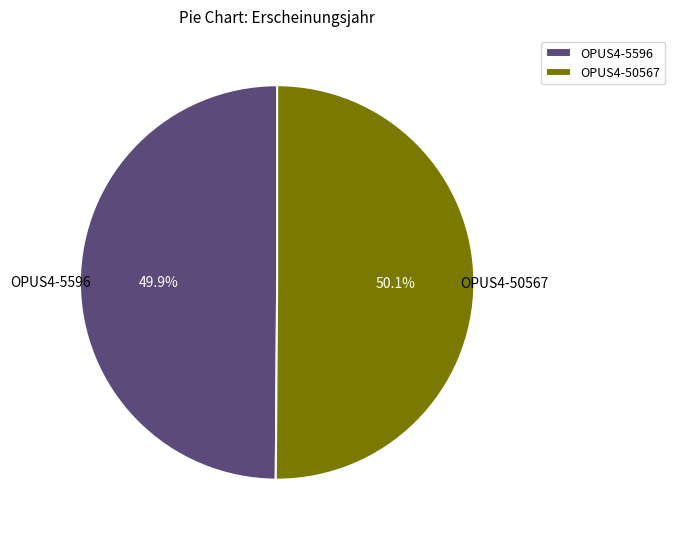

Does any single category account for the majority?

Yes